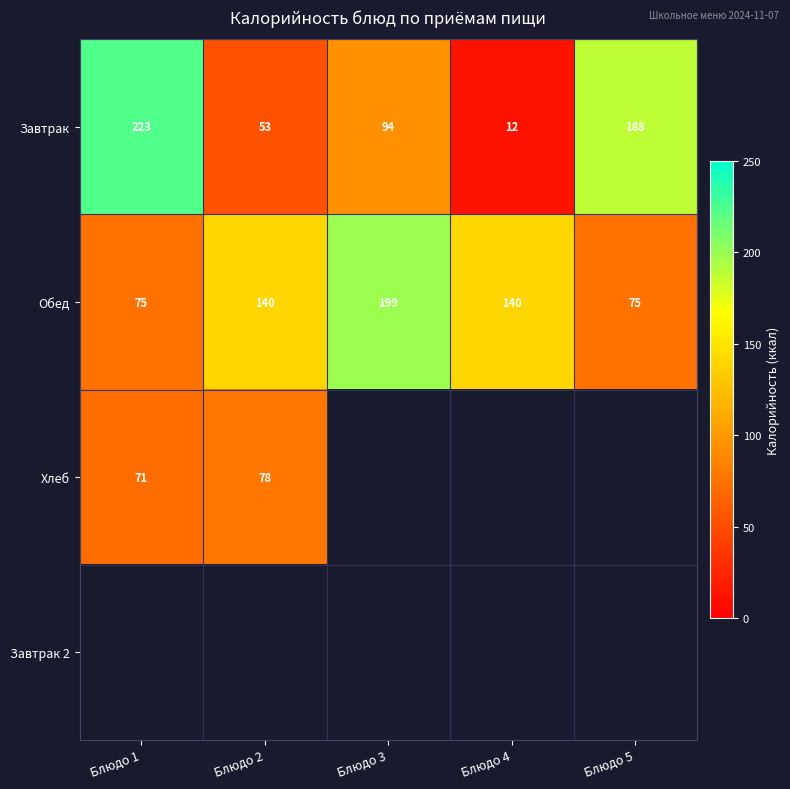

What is the difference between the Завтрак values at Блюдо 5 and Блюдо 1?

35